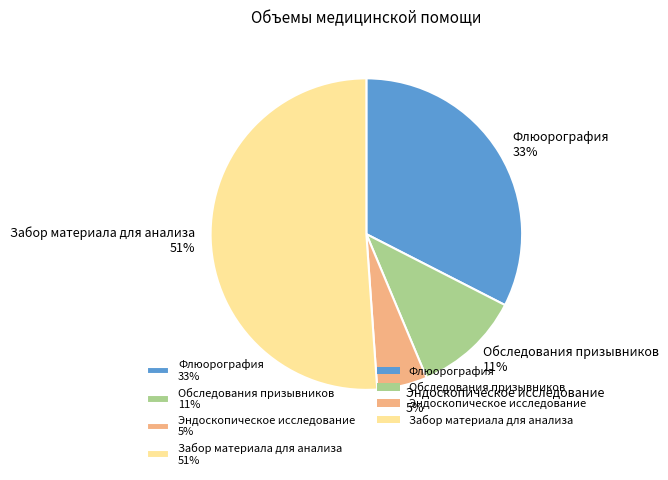

To the nearest percent, what portion does Эндоскопическое исследование represent?

5%